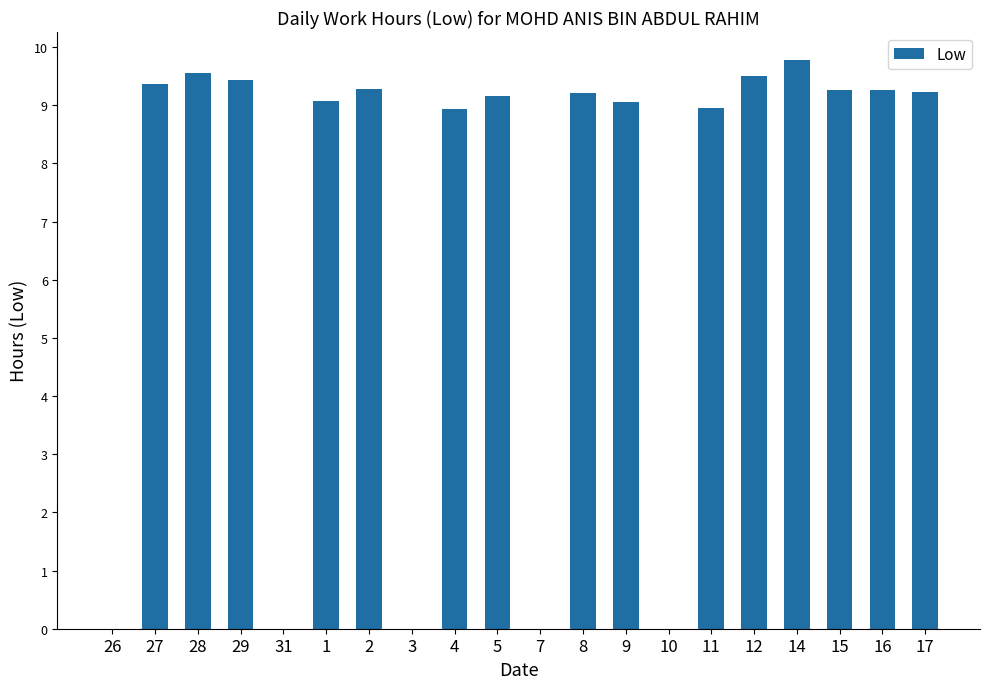

Are the bars horizontal?

No